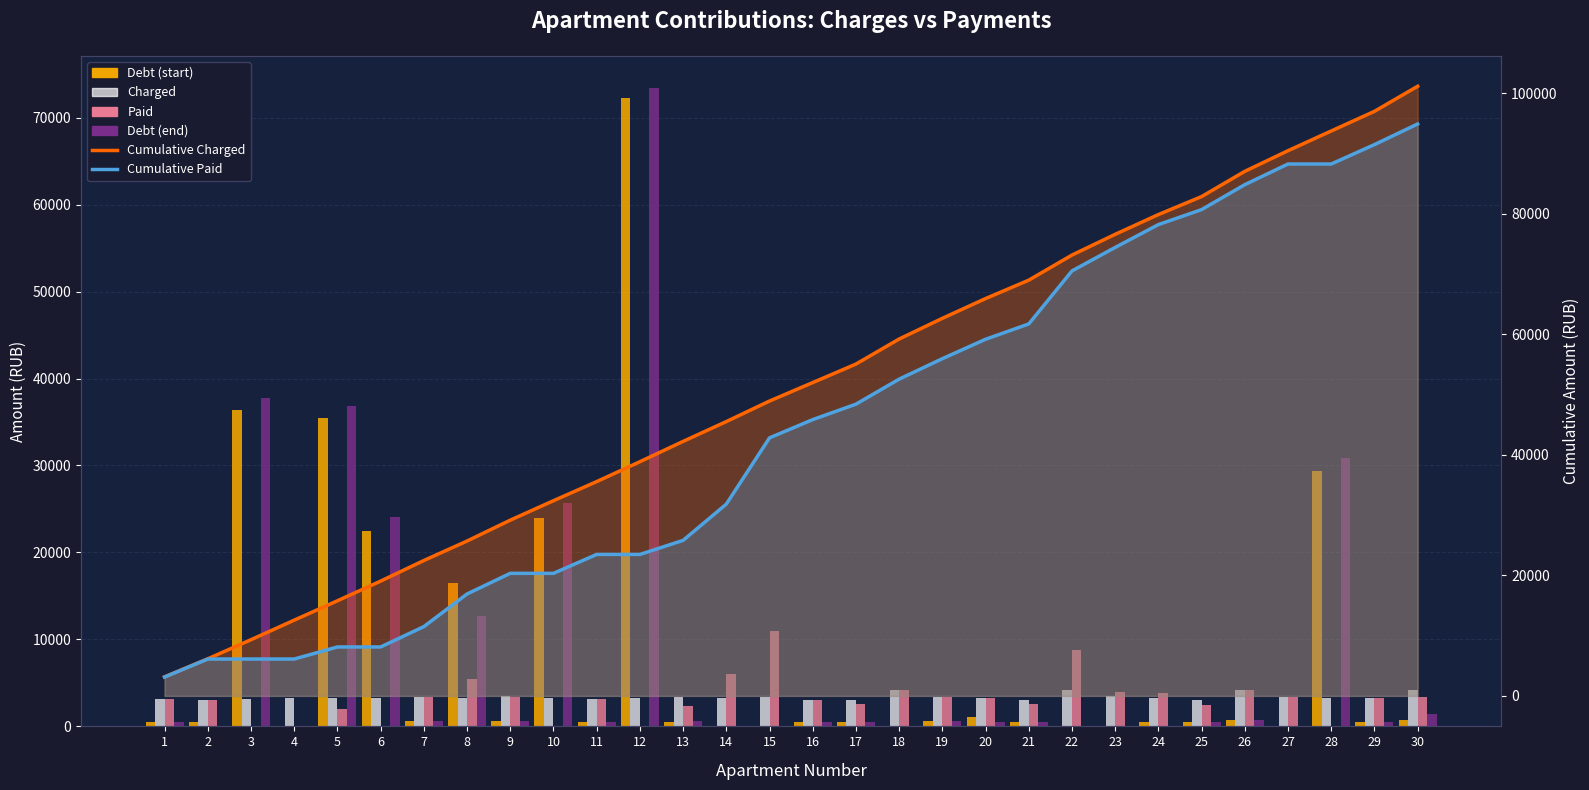

Reading left to right, transcribe all the data shown in this chart.

Debt (start): 1=527.3	2=499.1	3=36363.9	4=0.0	5=35460.2	6=22511.4	7=569.6	8=16481.6	9=577.4	10=23917.9	11=528.6	12=72214.1	13=562.0	14=0.0	15=0.0	16=510.6	17=511.8	18=0.0	19=572.2	20=1067.8	21=509.4	22=0.0	23=0.0	24=546.6	25=497.8	26=698.0	27=0.0	28=29373.8	29=542.7	30=694.1
Charged: 1=3163.9	2=2994.5	3=3171.6	4=3240.8	5=3217.7	6=3263.9	7=3417.9	8=3233.2	9=3464.1	10=3225.5	11=3171.6	12=3302.5	13=3371.7	14=3287.0	15=3410.2	16=3063.8	17=3071.5	18=4156.9	19=3433.3	20=3279.4	21=3056.1	22=4164.6	23=3441.0	24=3279.4	25=2986.8	26=4187.7	27=3425.6	28=3271.7	29=3256.3	30=4164.6
Paid: 1=3127.6	2=2994.5	3=0.0	4=0.0	5=2000.0	6=0.0	7=3379.8	8=5416.2	9=3424.9	10=0.0	11=3135.8	12=0.0	13=2333.6	14=6020.6	15=10991.3	16=3029.2	17=2559.6	18=4156.9	19=3394.5	20=3220.3	21=2546.8	22=8800.0	23=3897.8	24=3788.9	25=2489.0	26=4140.4	27=3425.6	28=0.0	29=3219.5	30=3423.4
Debt (end): 1=527.3	2=0.0	3=37739.0	4=0.0	5=36799.3	6=24025.0	7=575.2	8=12712.8	9=577.4	10=25632.4	11=528.6	12=73440.2	13=566.0	14=0.0	15=0.0	16=510.6	17=511.9	18=0.0	19=572.2	20=546.6	21=509.4	22=0.0	23=0.0	24=0.0	25=497.8	26=698.0	27=0.0	28=30844.9	29=542.7	30=1388.2
Cumulative Charged: 1=3163.9	2=6158.4	3=9330.0	4=12570.8	5=15788.6	6=19052.5	7=22470.4	8=25703.6	9=29167.7	10=32393.2	11=35564.8	12=38867.2	13=42238.9	14=45526.0	15=48936.2	16=52000.0	17=55071.5	18=59228.4	19=62661.7	20=65941.1	21=68997.2	22=73161.8	23=76602.8	24=79882.1	25=82868.9	26=87056.6	27=90482.3	28=93754.0	29=97010.2	30=101174.8
Cumulative Paid: 1=3127.6	2=6122.2	3=6122.2	4=6122.2	5=8122.2	6=8122.2	7=11502.0	8=16918.2	9=20343.2	10=20343.2	11=23478.9	12=23478.9	13=25812.5	14=31833.2	15=42824.4	16=45853.6	17=48413.2	18=52570.1	19=55964.6	20=59184.9	21=61731.7	22=70531.7	23=74429.5	24=78218.4	25=80707.4	26=84847.8	27=88273.4	28=88273.4	29=91492.9	30=94916.3